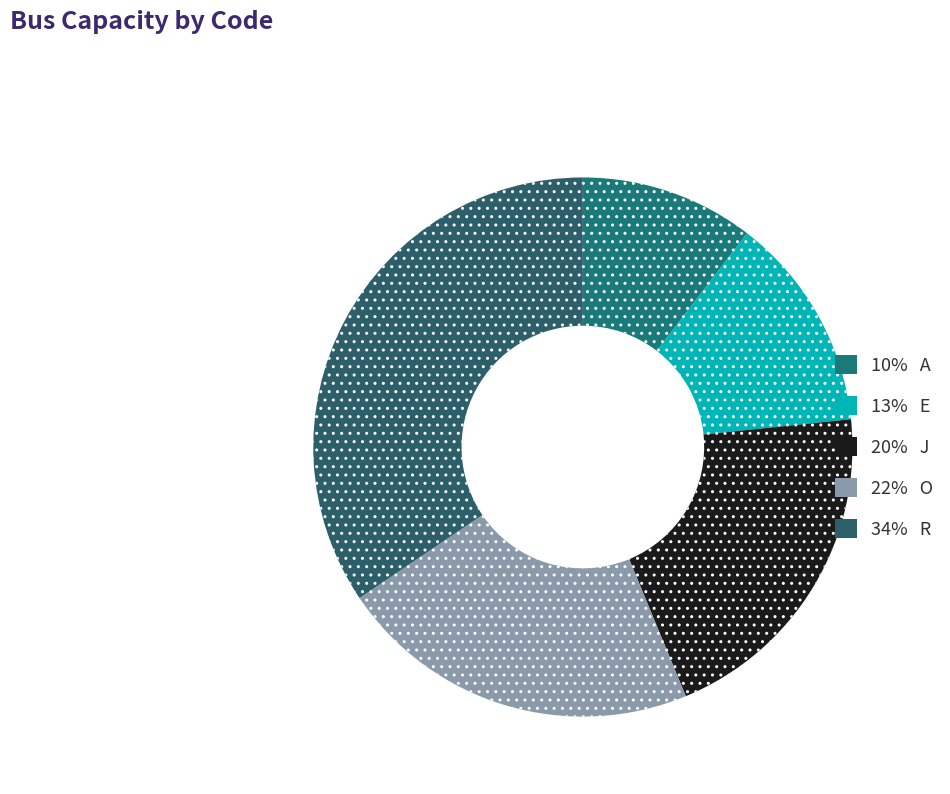

To the nearest percent, what is the average slice percentage?

20%